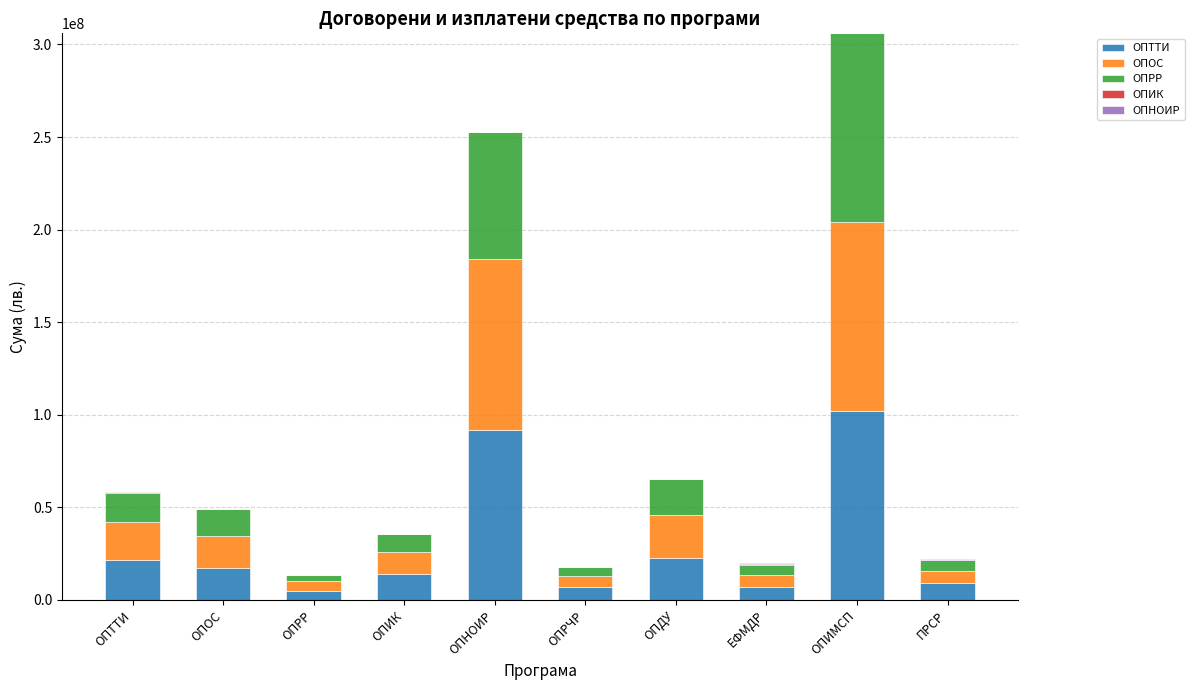

How many data points does each series have?

10